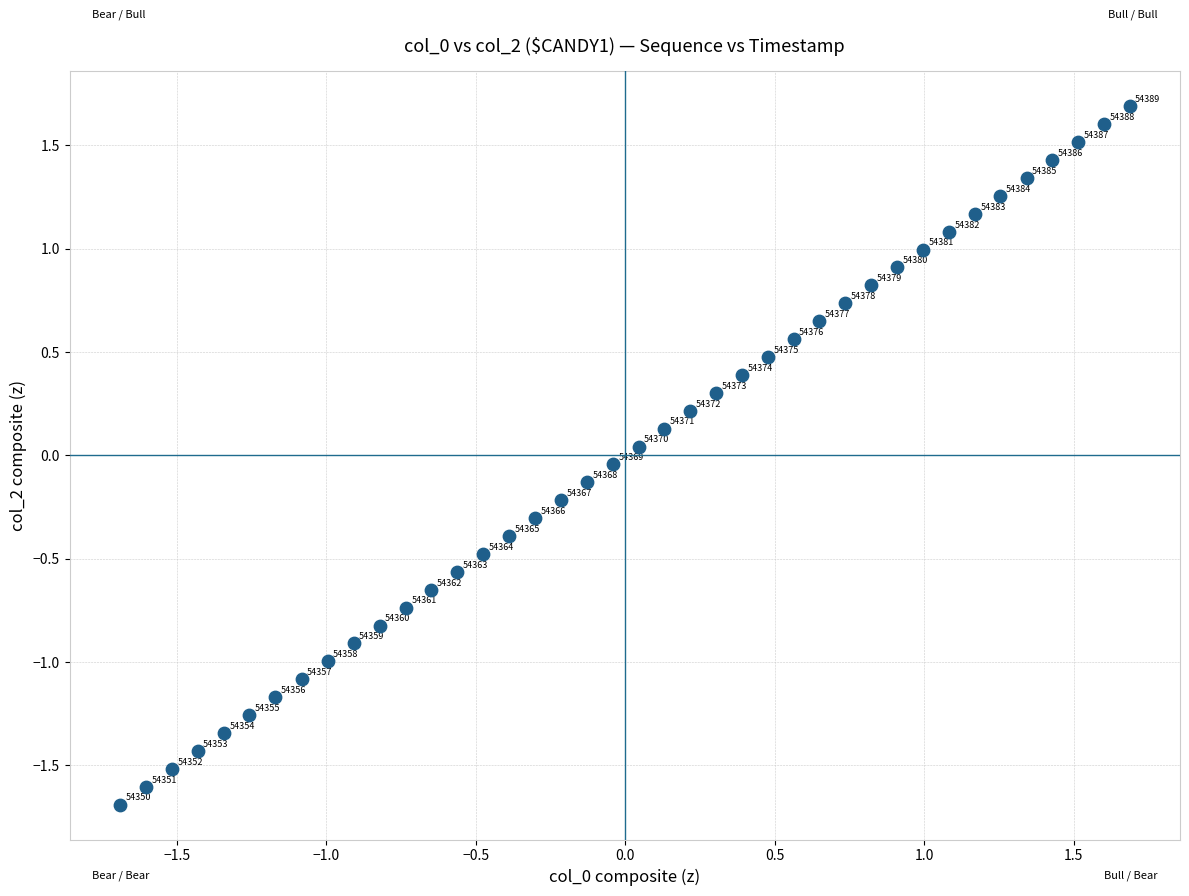

What is the range of X values (max minus min)?

3.4